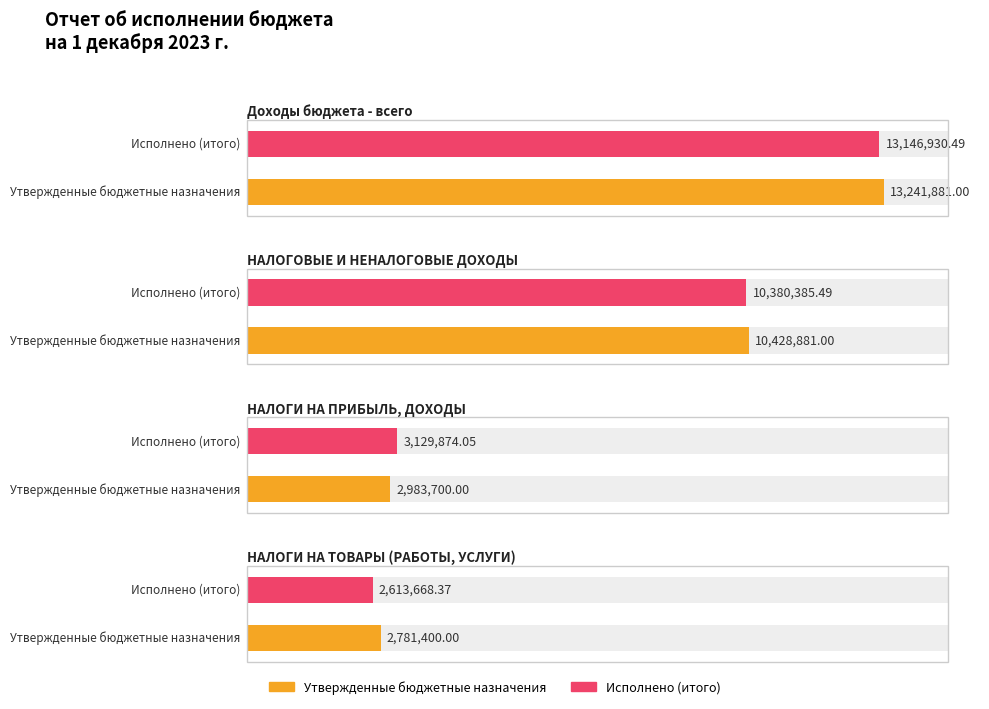

Reading right to left, what are all the values shown in this chart?

Утвержденные бюджетные назначения: 2781400.0	2983700.0	10428881.0	13241881.0
Исполнено (итого): 2613668.4	3129874.0	10380385.5	13146930.5